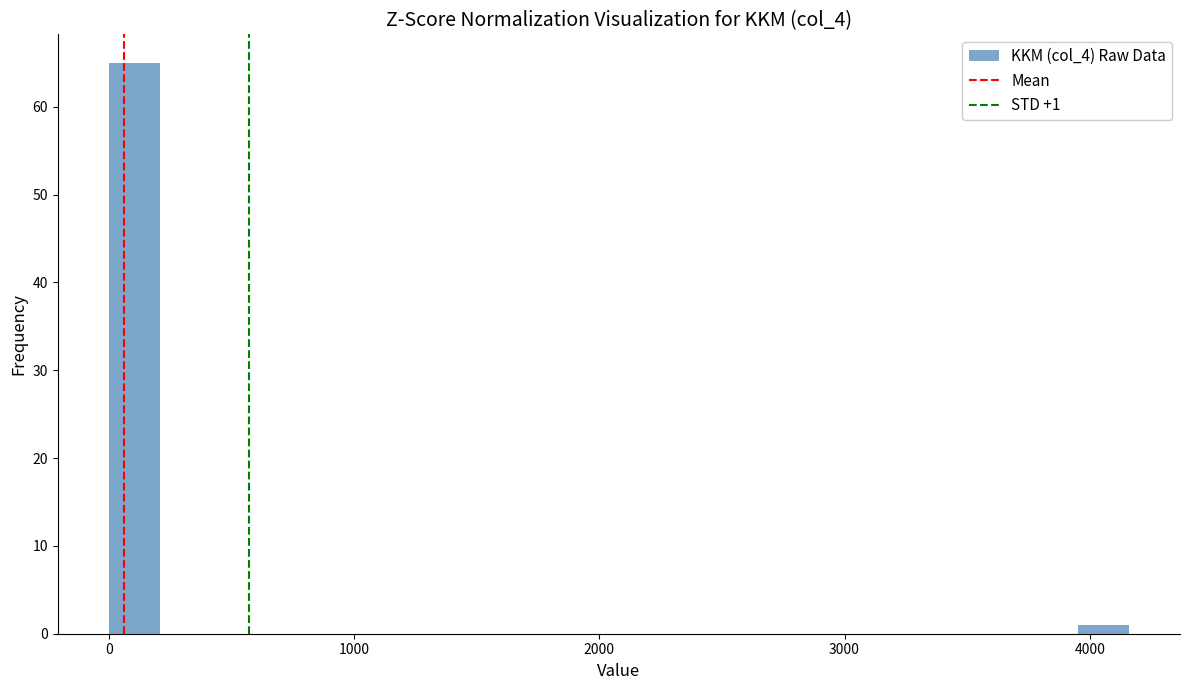

Around what value on the x-axis is the tallest bar? Give the approximate position of its centre, as read against the axis.

100